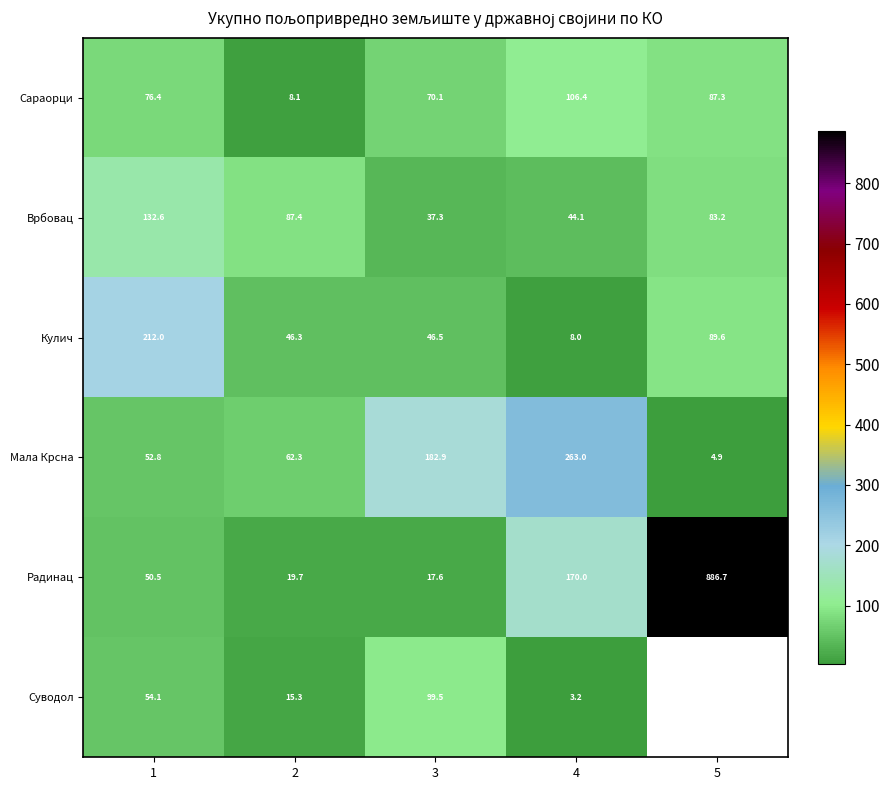

Is the value of Мала Крсна at 3 greater than the value of Радинац at 2?

Yes